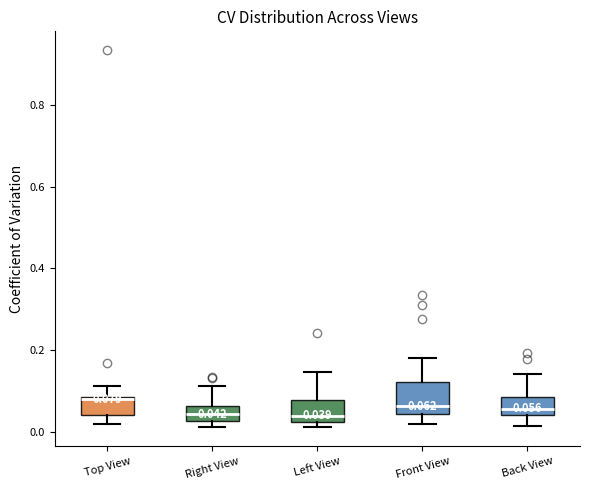

Comparing the boxes themselves (not the whiskers), which one is the tallest?

Front View